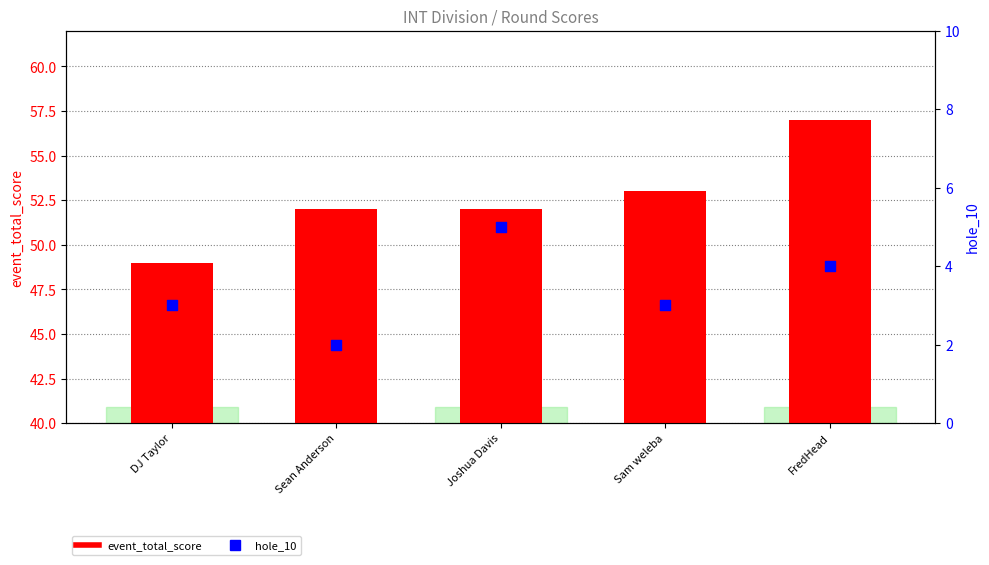

What is the total value across all series at Sam weleba?

56